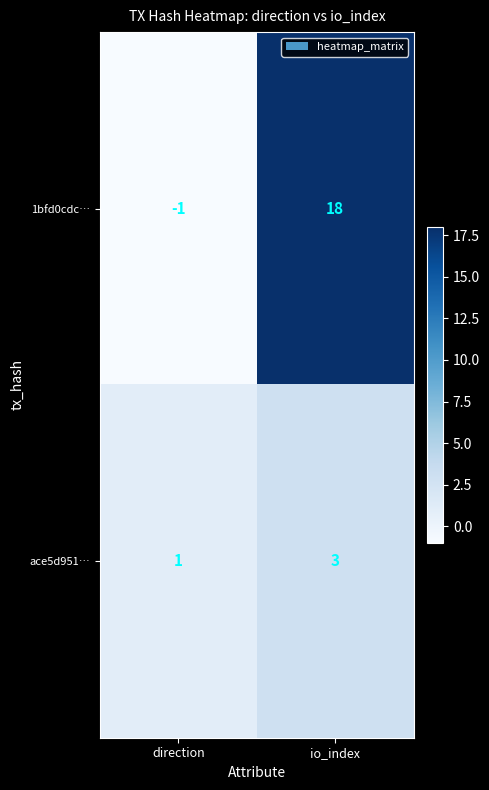

What is the difference between the highest and lowest values at io_index?

15